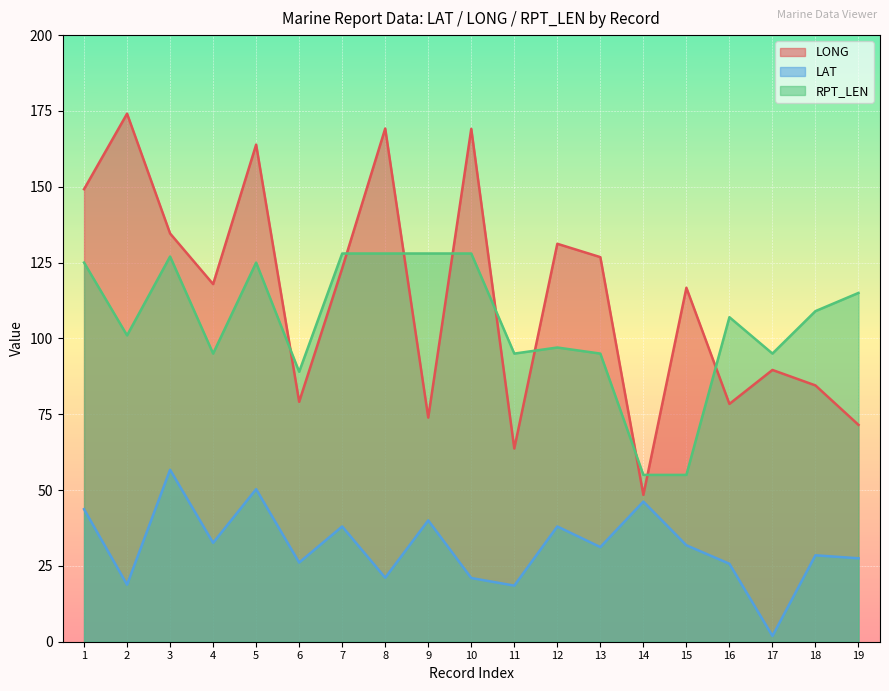

Is it true that LAT equals 8.8 at 11?

False